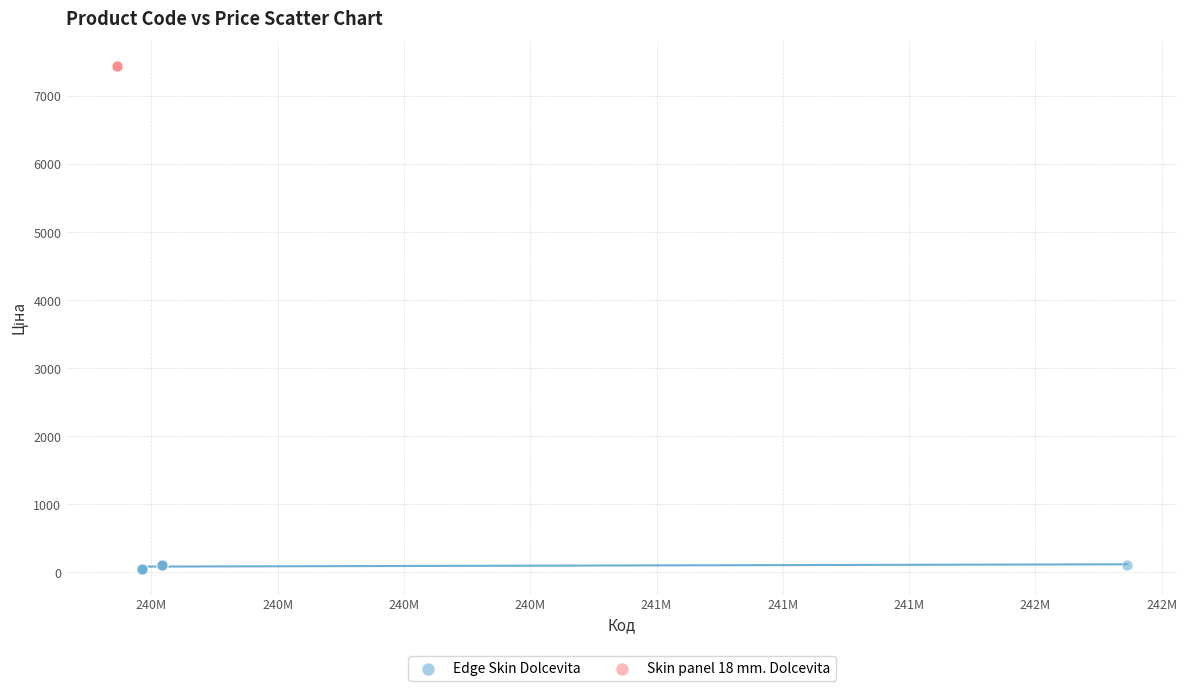

Which series reaches the minimum Y coordinate?

Edge Skin Dolcevita